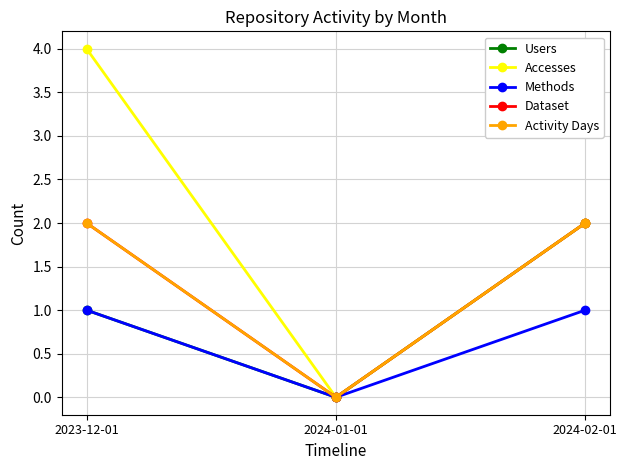

Does the chart have visible grid lines?

Yes